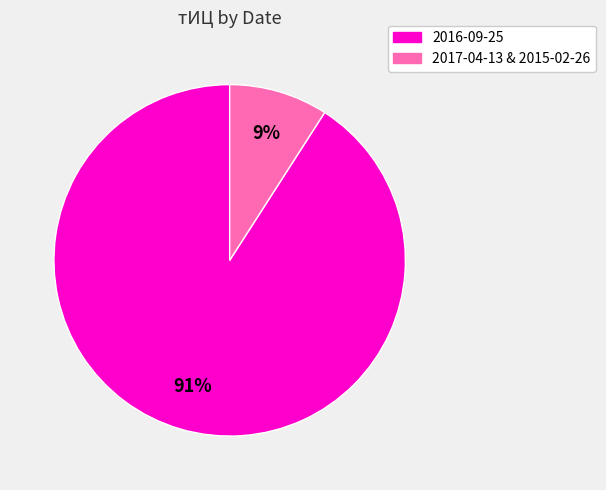

Is there a majority slice in this chart?

Yes